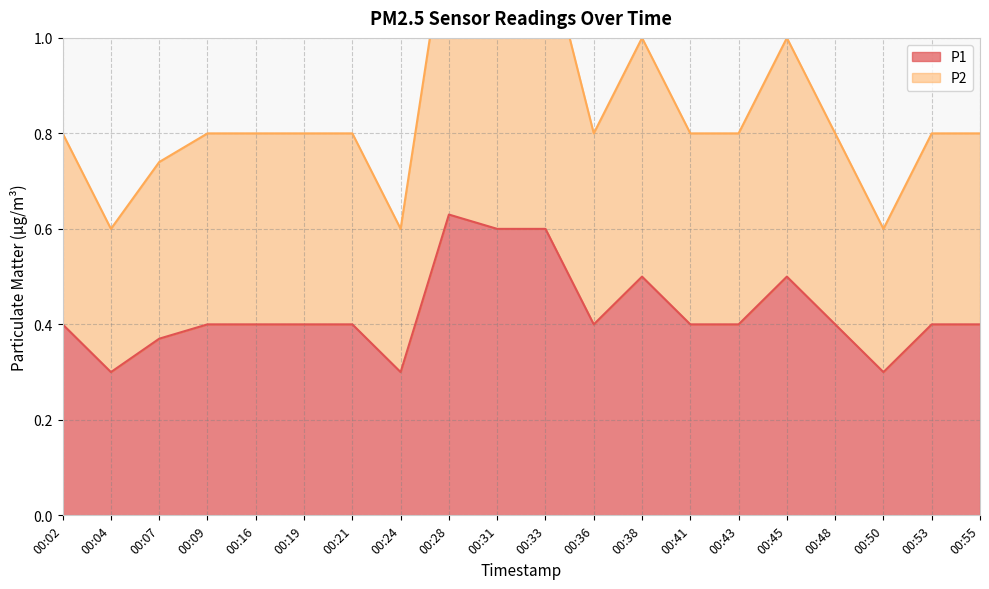

How many lines are shown in the chart?

2